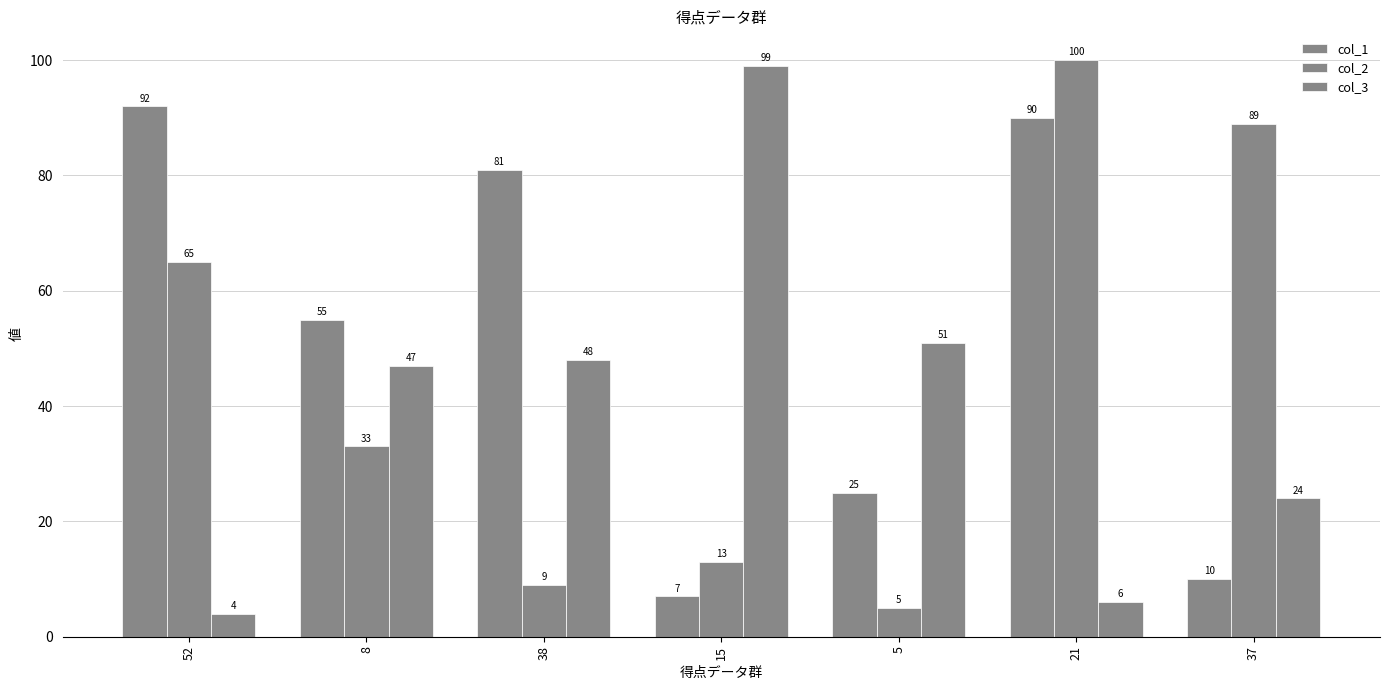

Rank the series by their average value, from highest to lowest.

col_1, col_2, col_3